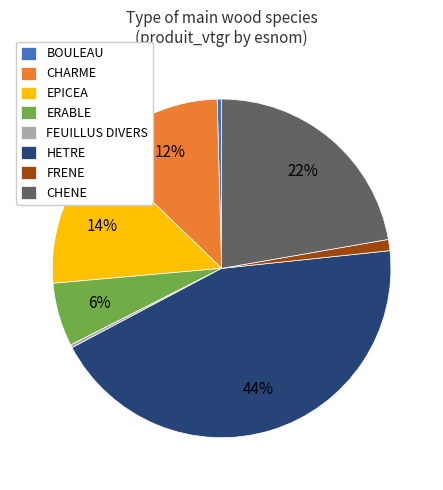

Is the sum of ERABLE and FRENE greater than half?

No